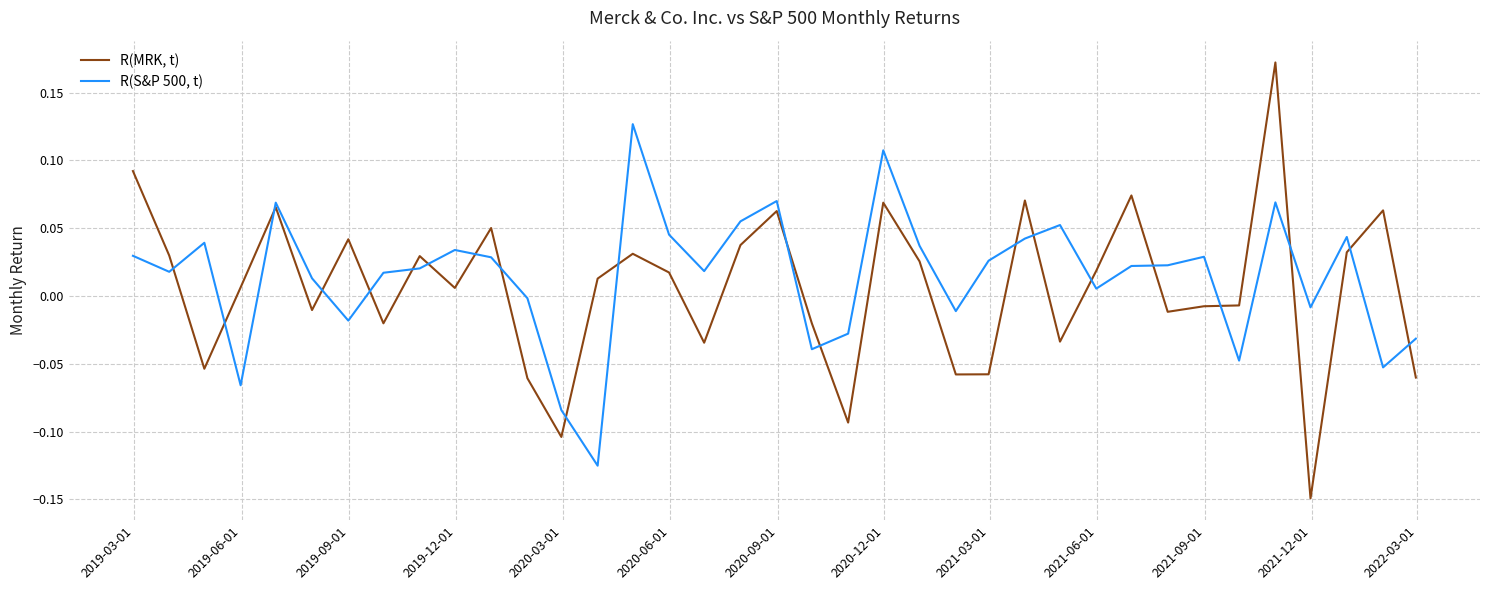

True or false: R(MRK, t) and R(S&P 500, t) intersect in this chart.

True